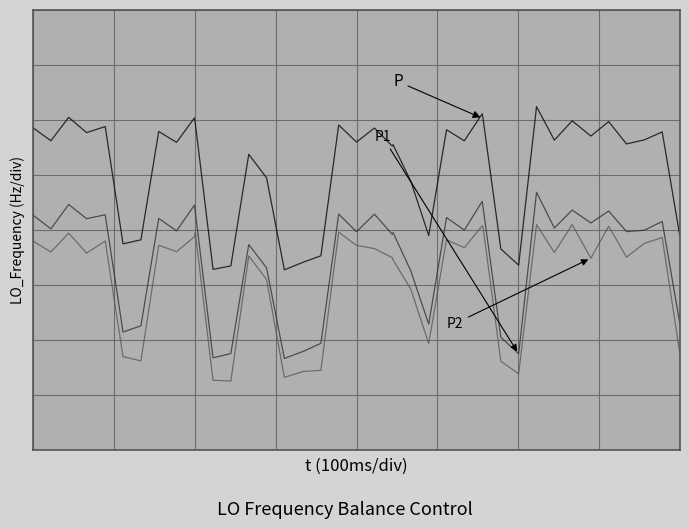

Does the chart have visible grid lines?

Yes